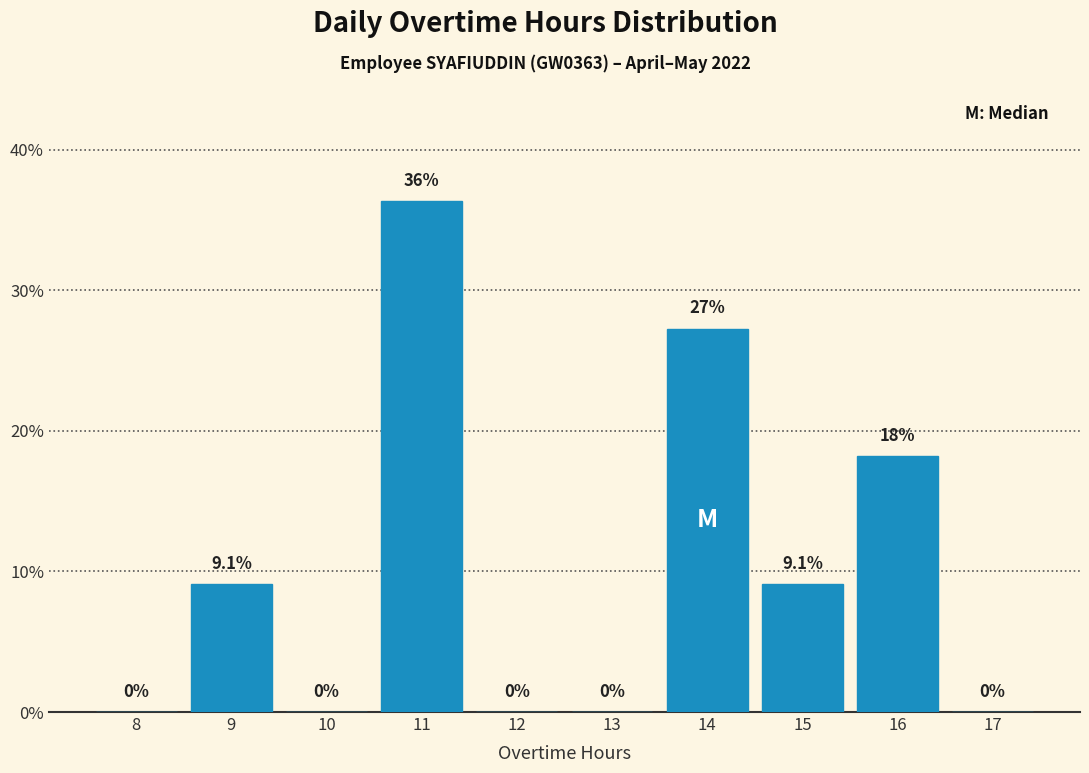

Reading left to right, list all the values displayed in this chart.

8=0.0	9=9.1	10=0.0	11=36.4	12=0.0	13=0.0	14=27.3	15=9.1	16=18.2	17=0.0